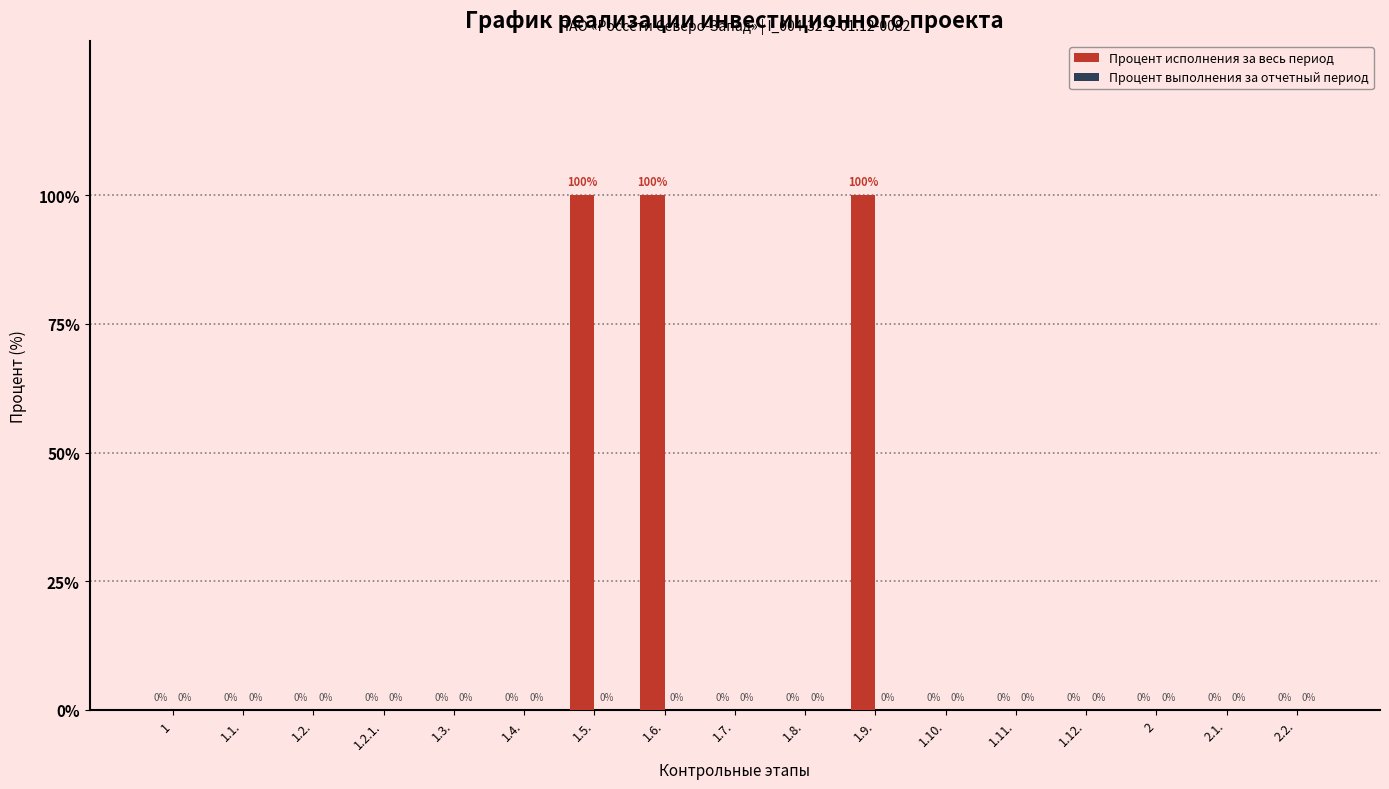

What is the greatest value displayed?

100